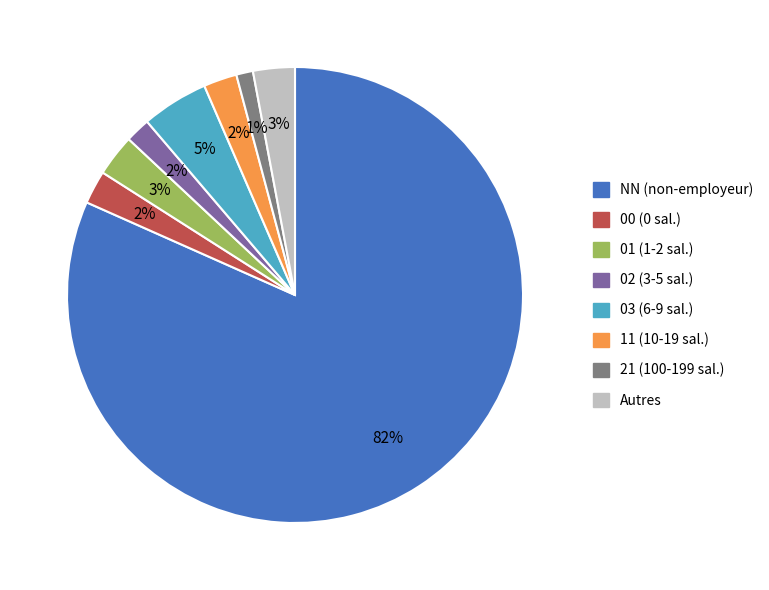

To the nearest percent, what is the average slice percentage?

12%